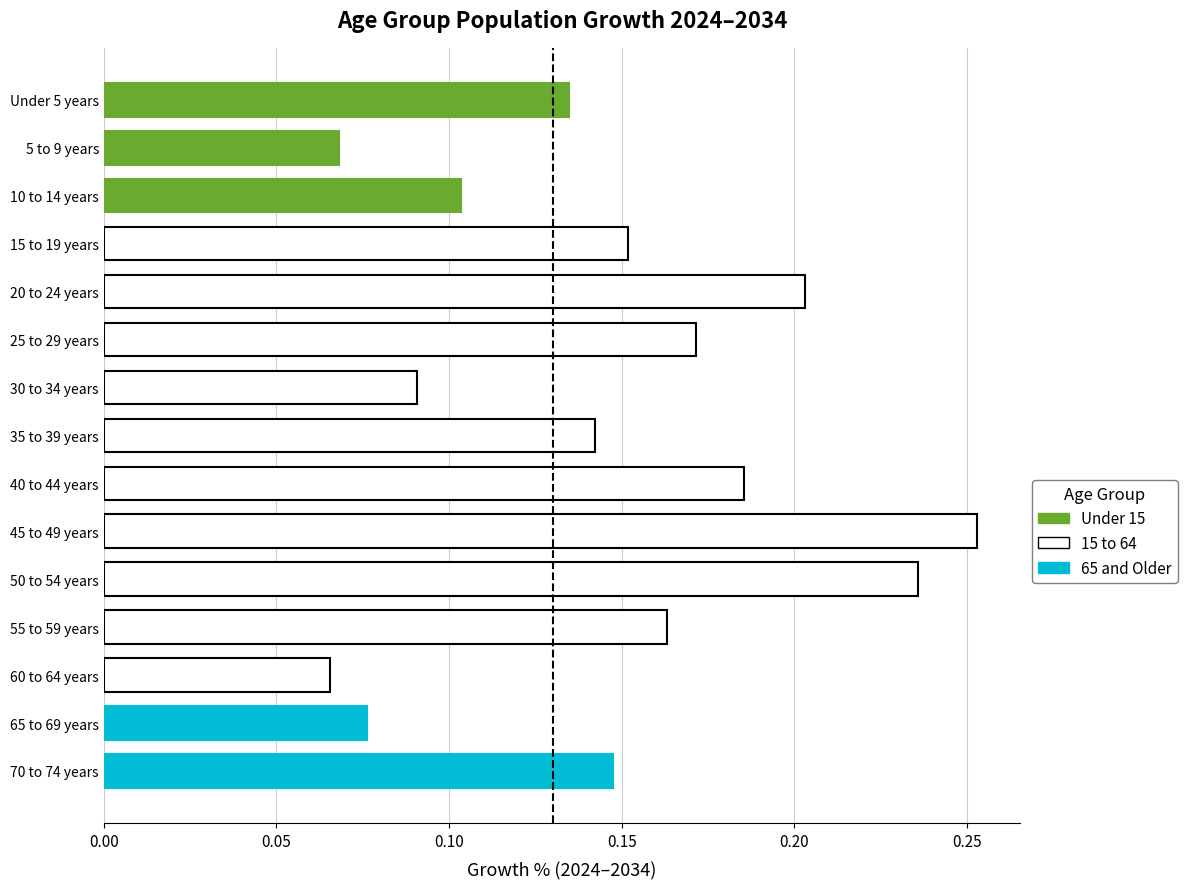

What is the sum of all values?

2.2